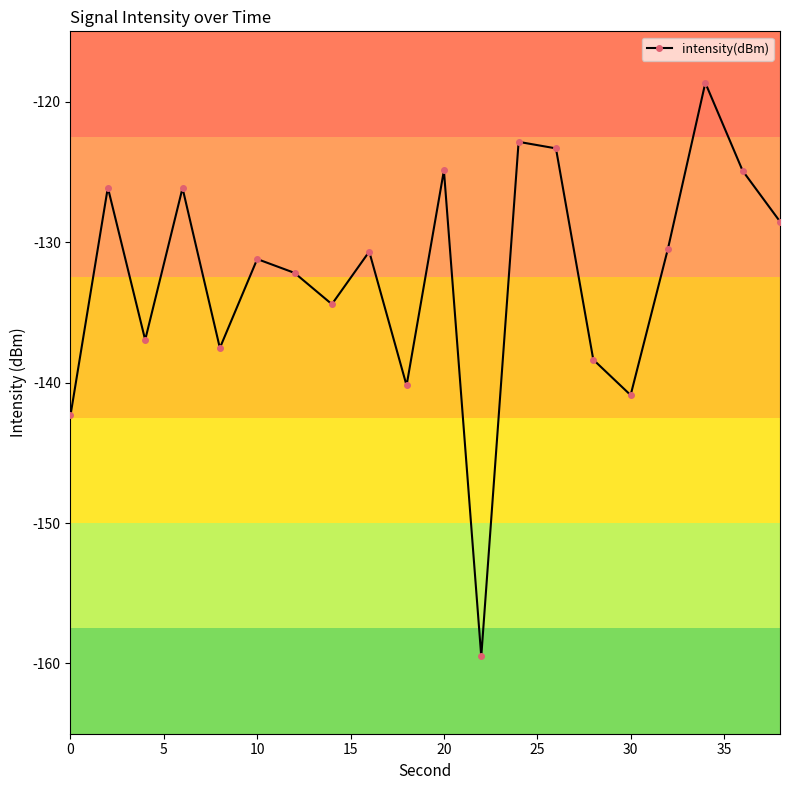

What is the greatest value displayed?

-118.7